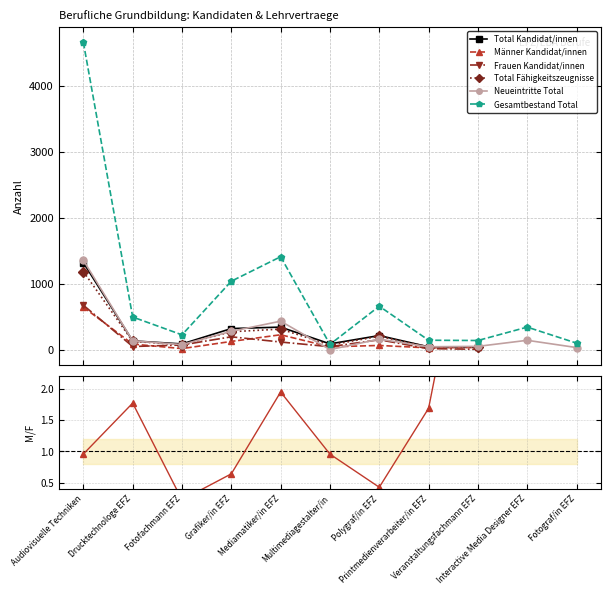

True or false: Total Kandidat/innen and Total Fähigkeitszeugnisse cross at least once.

False